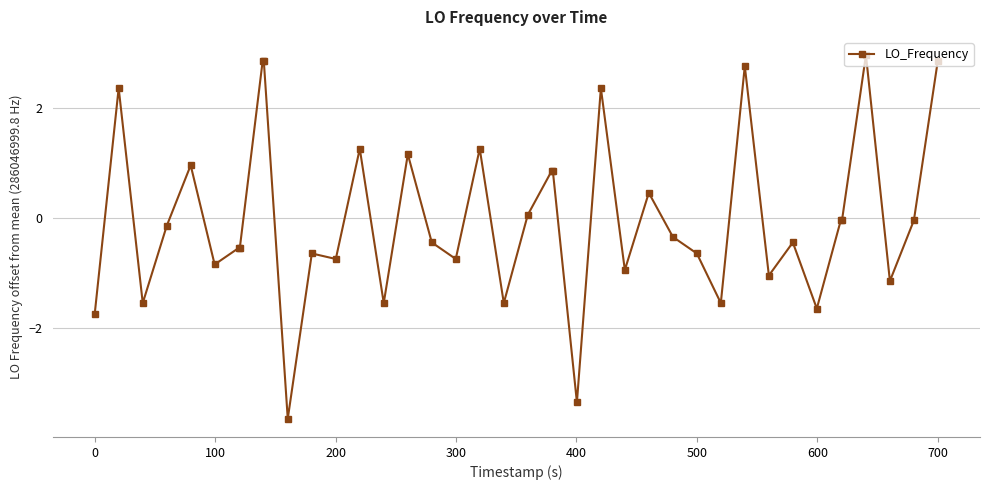

What is the value of the 40th point from the left?

2.9